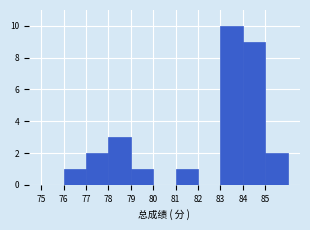

Reading left to right, transcribe this chart: for each bar, give the range it covers on the x-axis and its height. The values are not printed on the chart, so give them approximately, as read against the axis.

75 to 76: 0
76 to 77: 1
77 to 78: 2
78 to 79: 3
79 to 80: 1
80 to 81: 0
81 to 82: 1
82 to 83: 0
83 to 84: 10
84 to 85: 9
85 to 86: 2